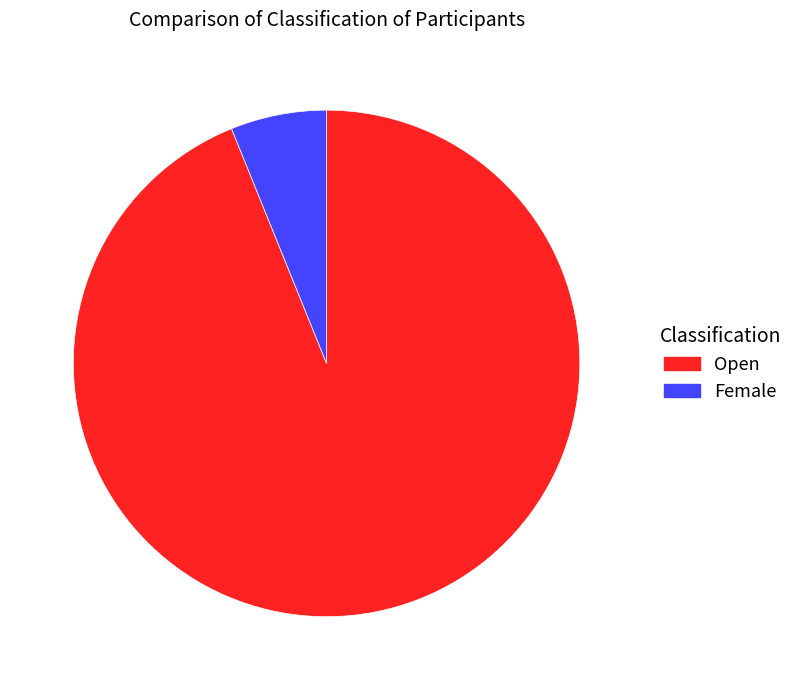

Rank the categories by value from highest to lowest.

Open, Female